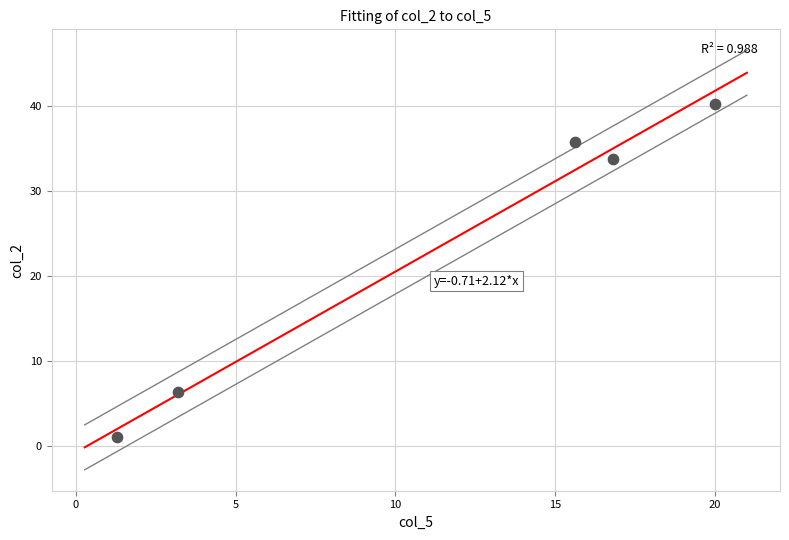

What is the range of X values (max minus min)?

18.7